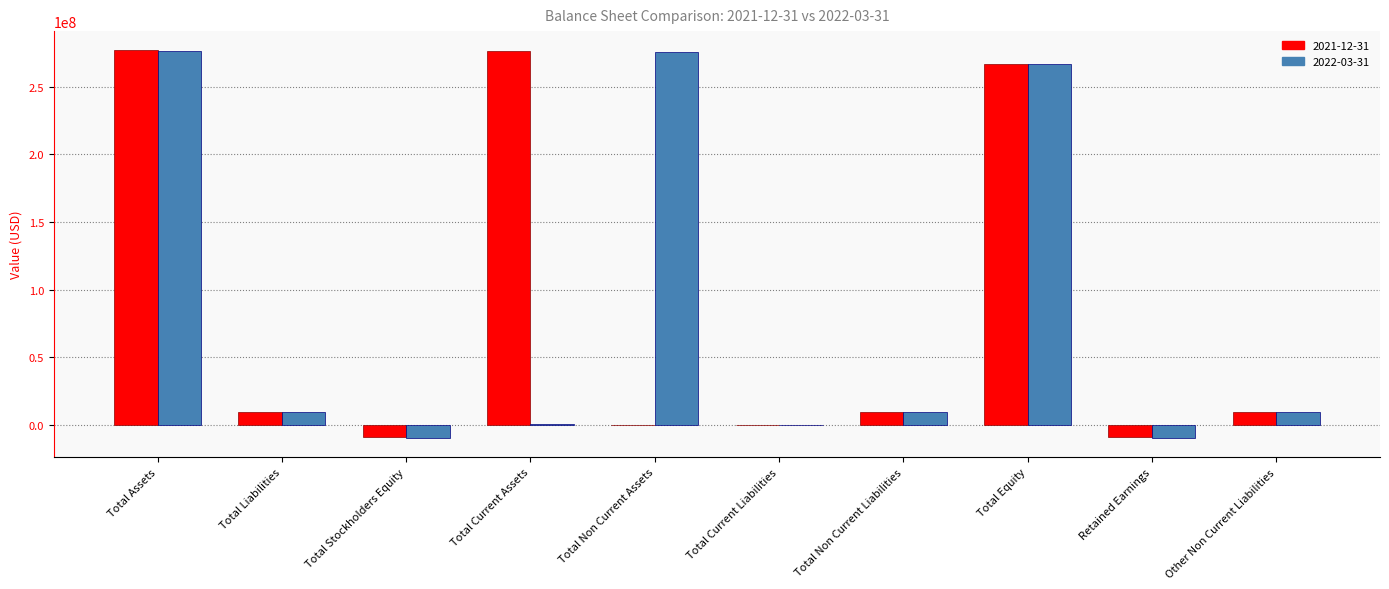

How many data points does each series have?

10